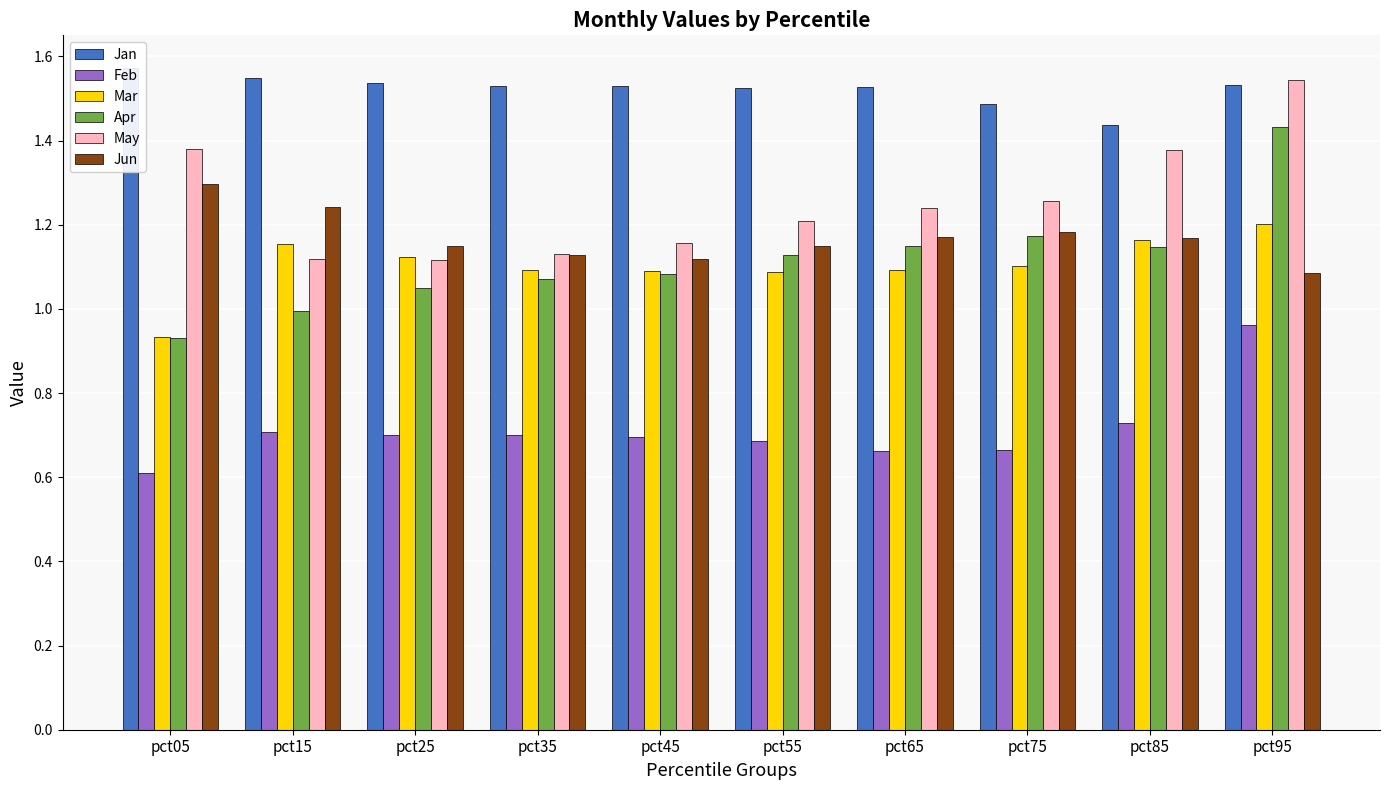

What is the maximum value shown in the chart?

1.6